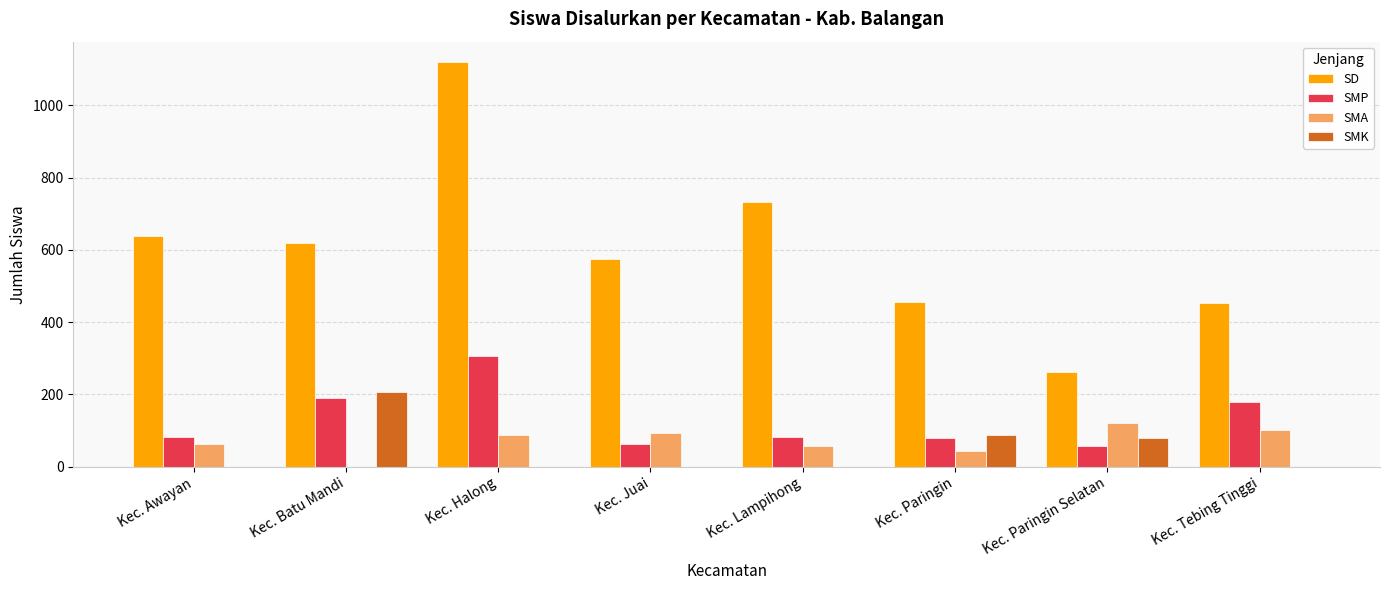

The SMA series shows 120 at Kec. Paringin Selatan. True or false?

True